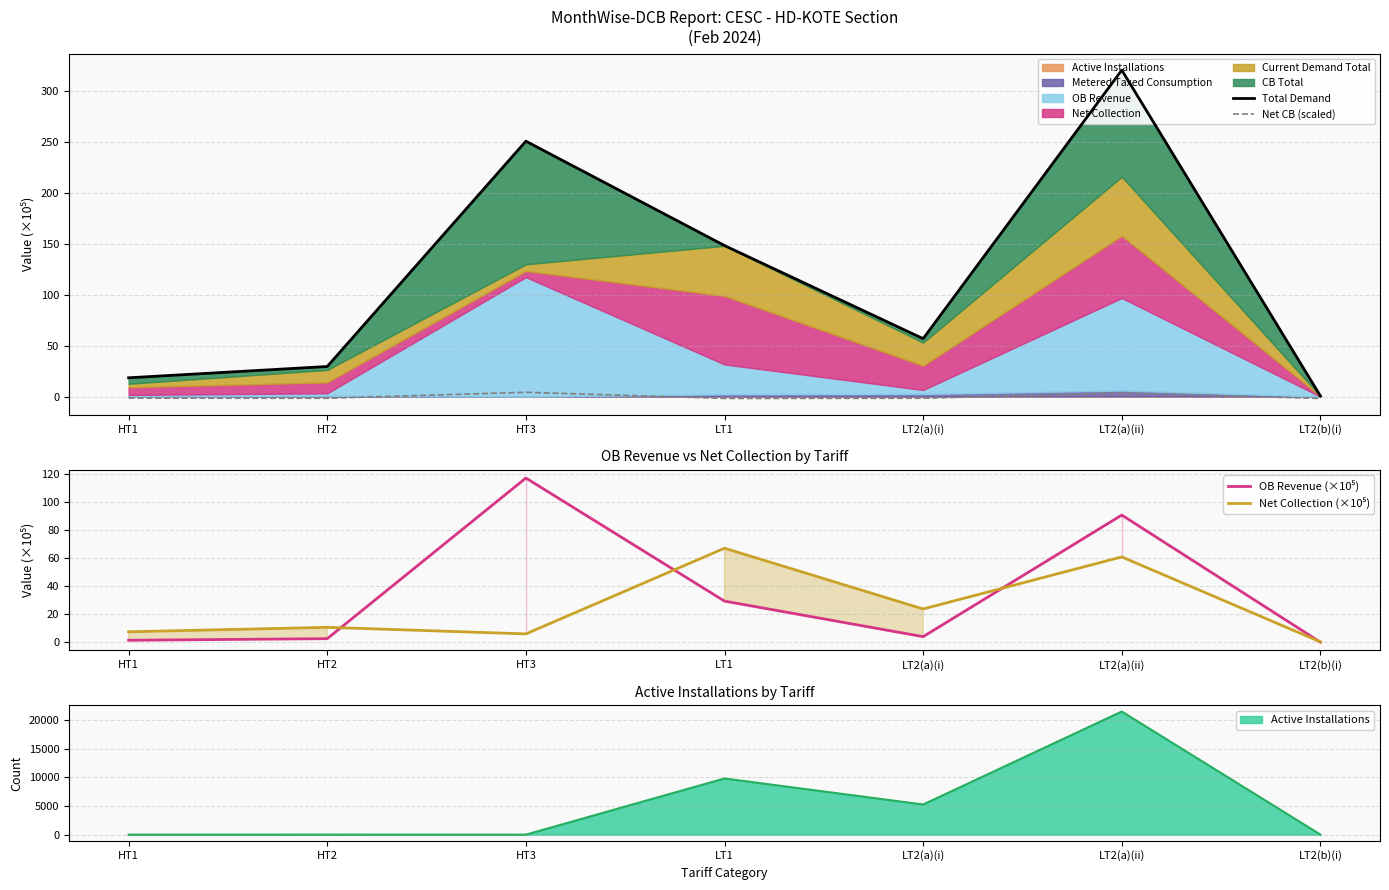

Which series has the largest total across all categories?

Total Demand